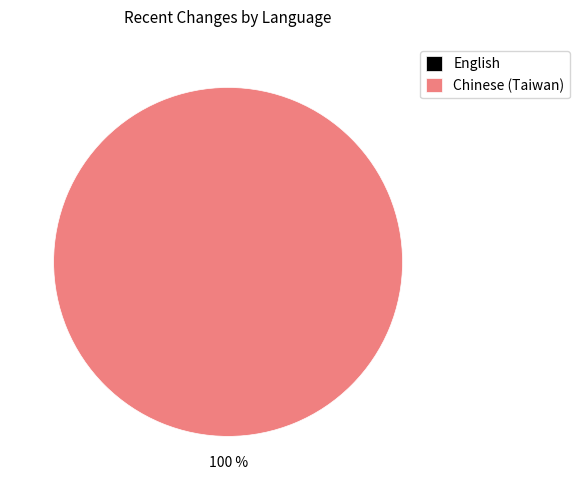

Is there any slice that represents more than half of the pie?

Yes